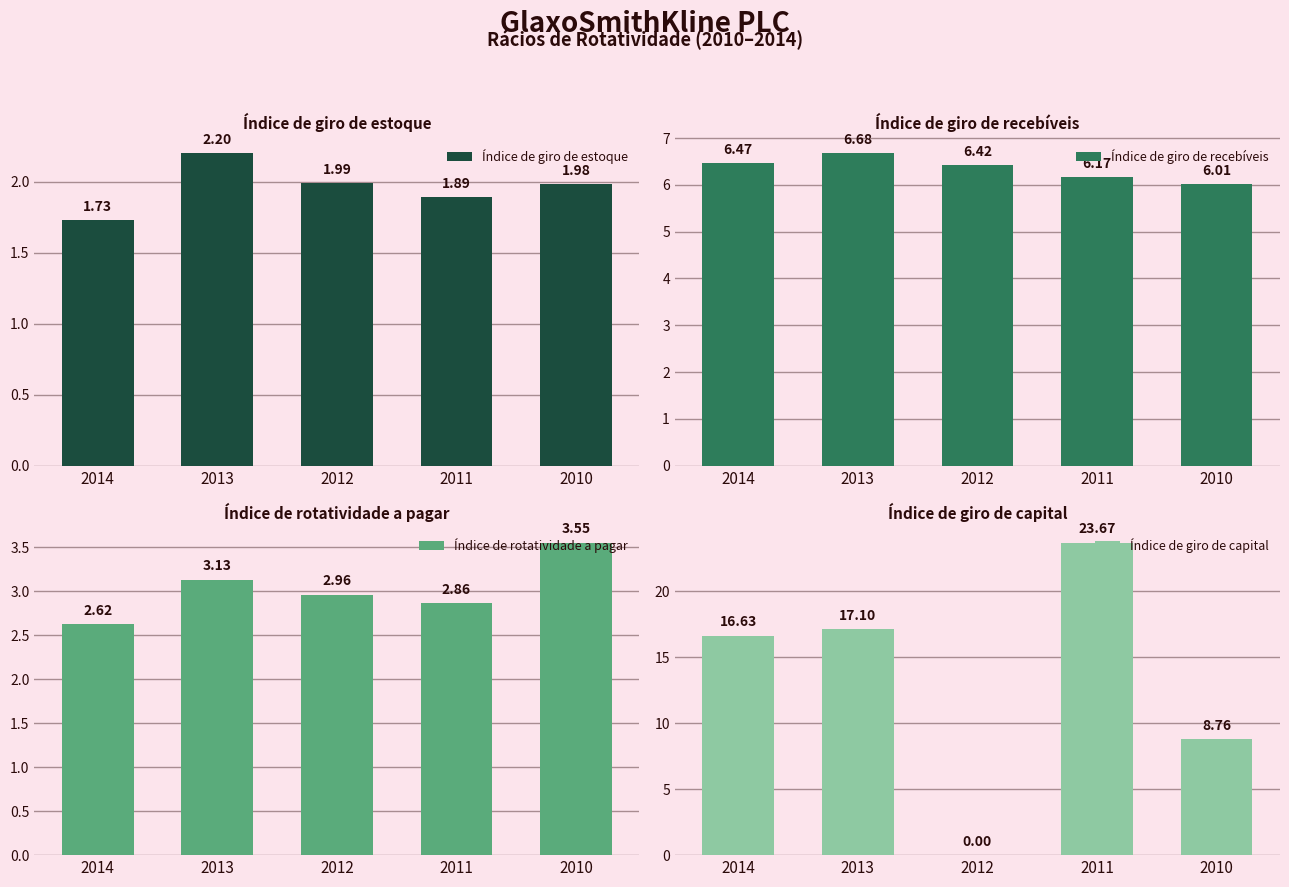

Is it true that Índice de giro de recebíveis equals 6.2 at 2011?

True